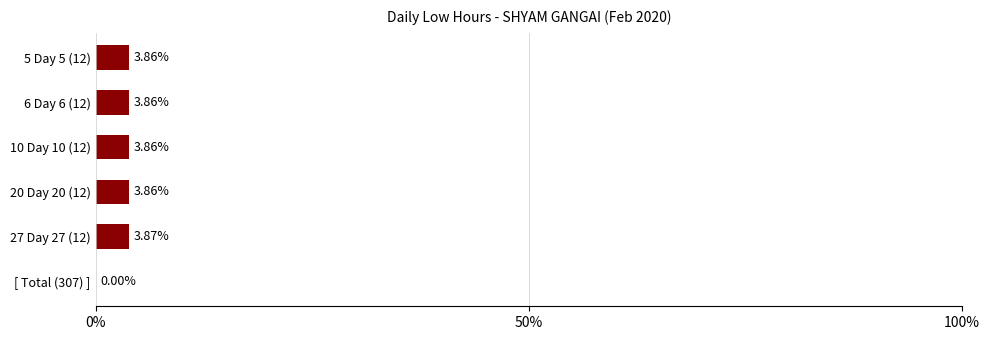

Which has a higher value, [ Total (307) ] or 27 Day 27 (12)?

27 Day 27 (12)